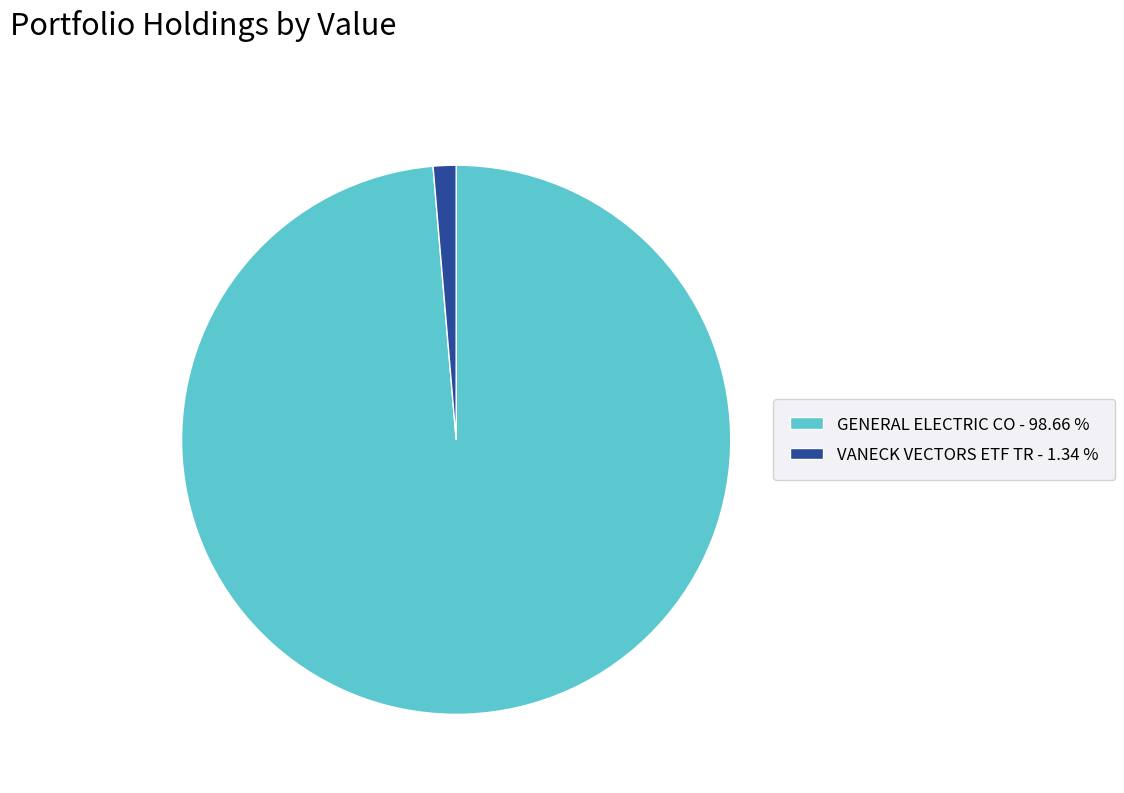

Approximately how many times larger is the value at GENERAL ELECTRIC CO - 98.66 % compared to VANECK VECTORS ETF TR - 1.34 %?

73.5